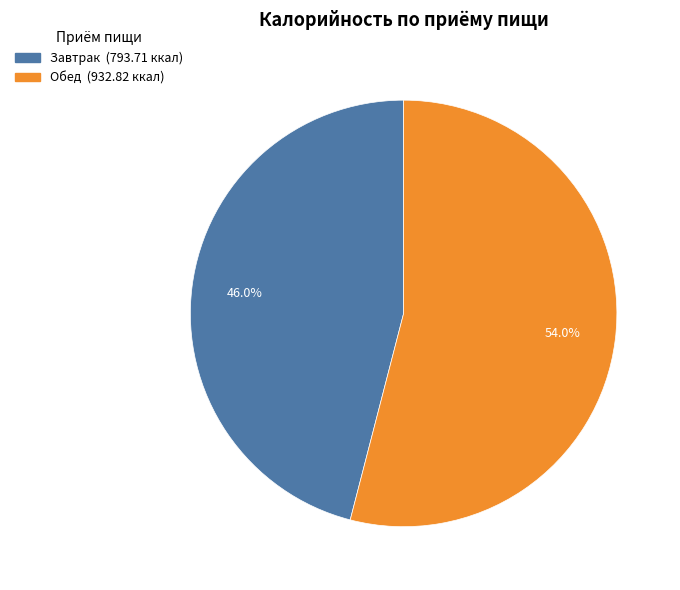

Which category has the smallest portion of the pie?

Завтрак